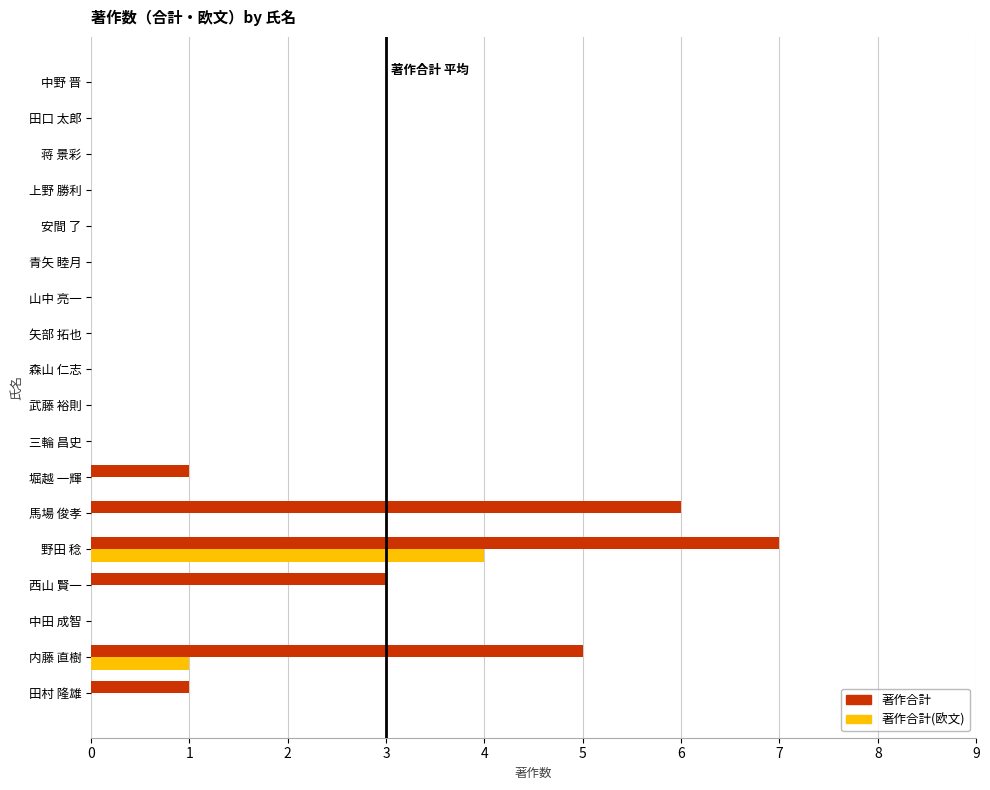

True or false: 著作合計 has a value of 10 at 馬場 俊孝.

False